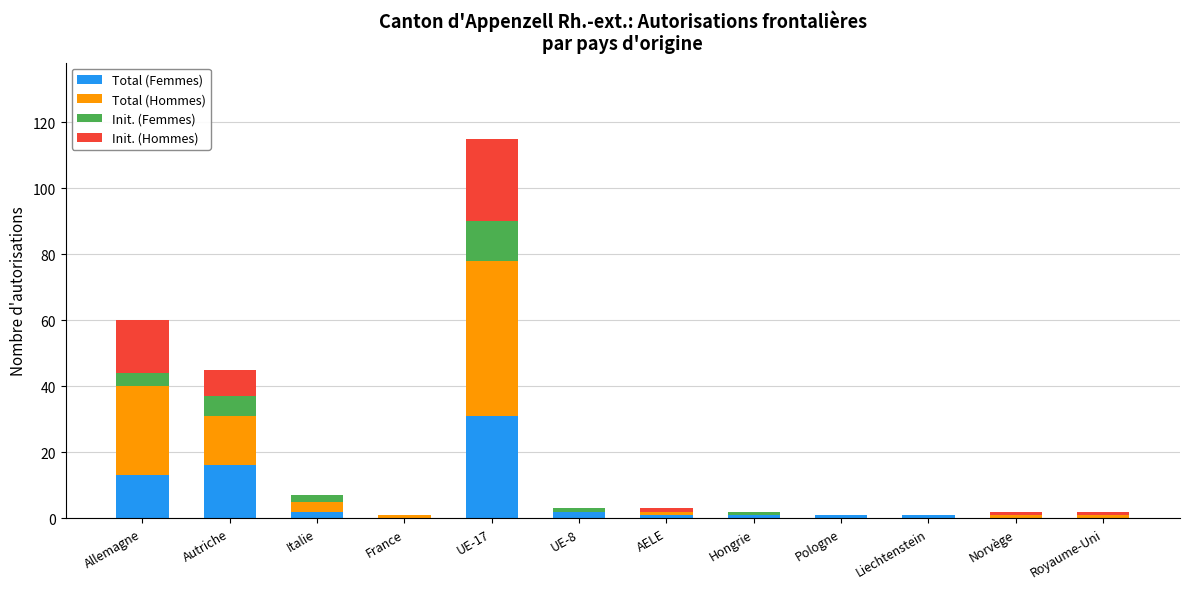

At which category is the sum across all series the highest?

UE-17